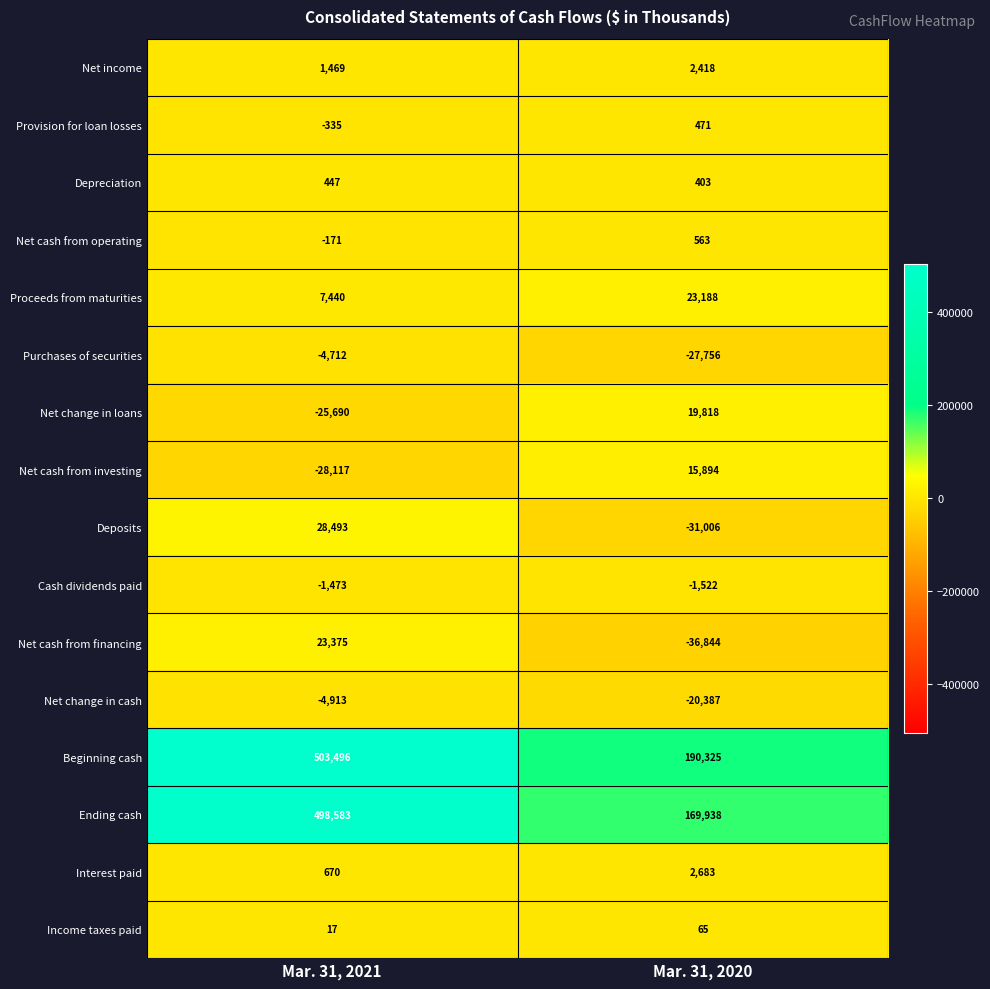

What is the difference between the Interest paid values at Mar. 31, 2021 and Mar. 31, 2020?

2013